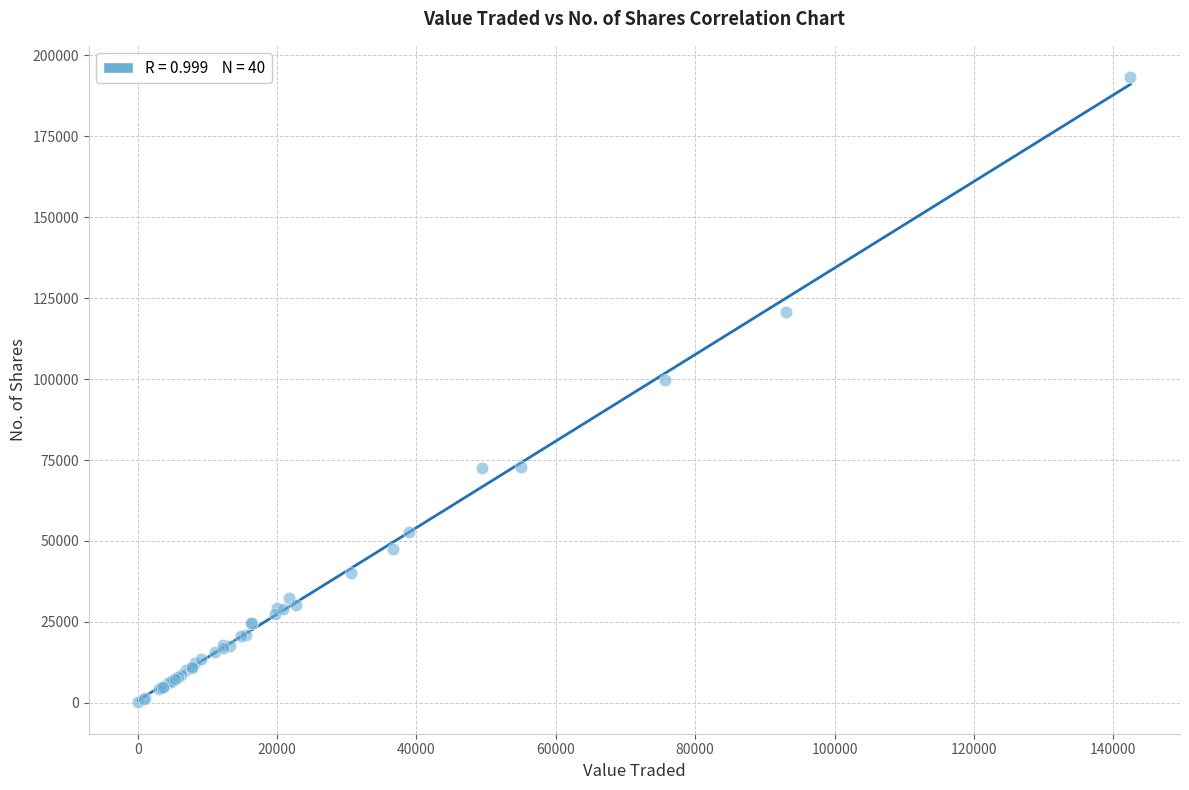

What Y value in the scatter plot is closest to 96707?

99632